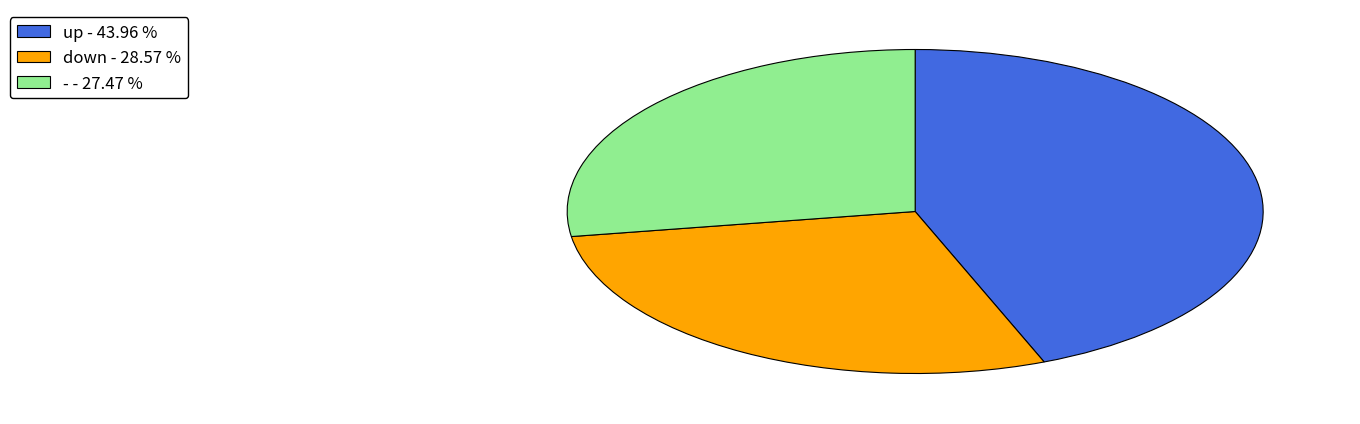

Is the sum of - - 27.47 % and down - 28.57 % greater than half?

Yes